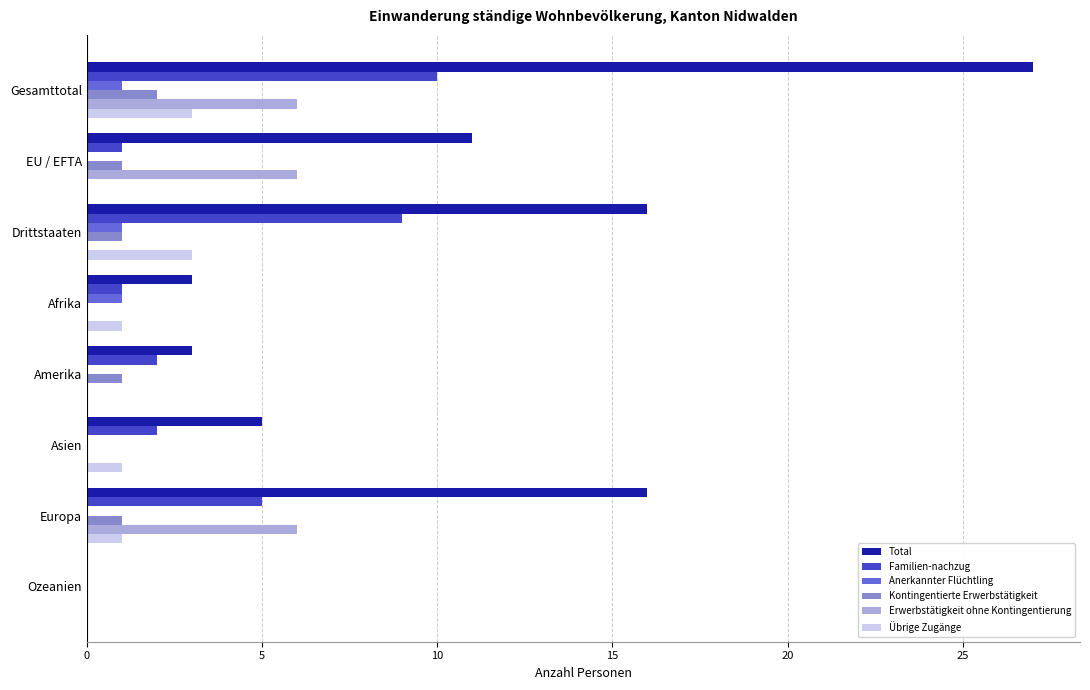

How many series are shown in this chart?

6